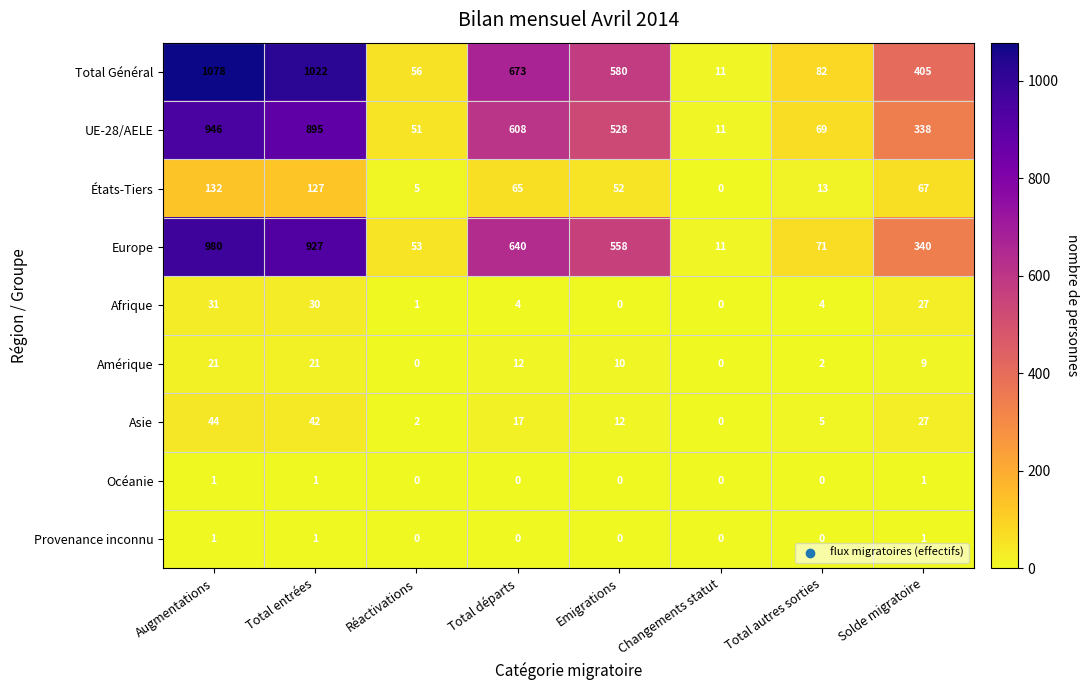

What is the difference between the highest and lowest values at Réactivations?

56